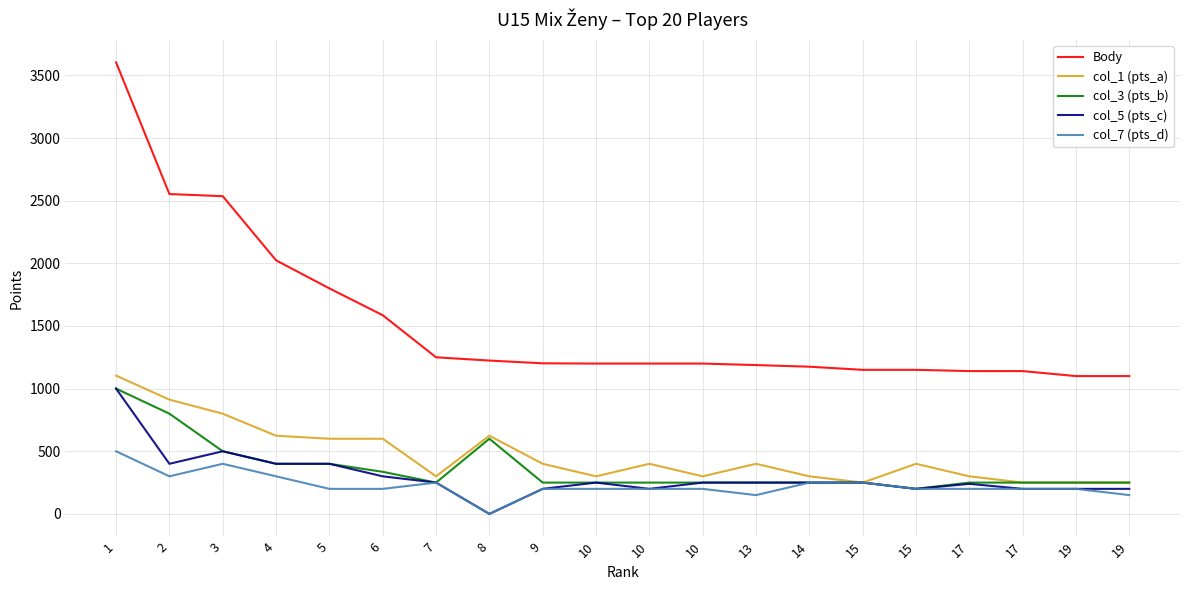

True or false: col_7 (pts_d) and col_3 (pts_b) intersect in this chart.

False